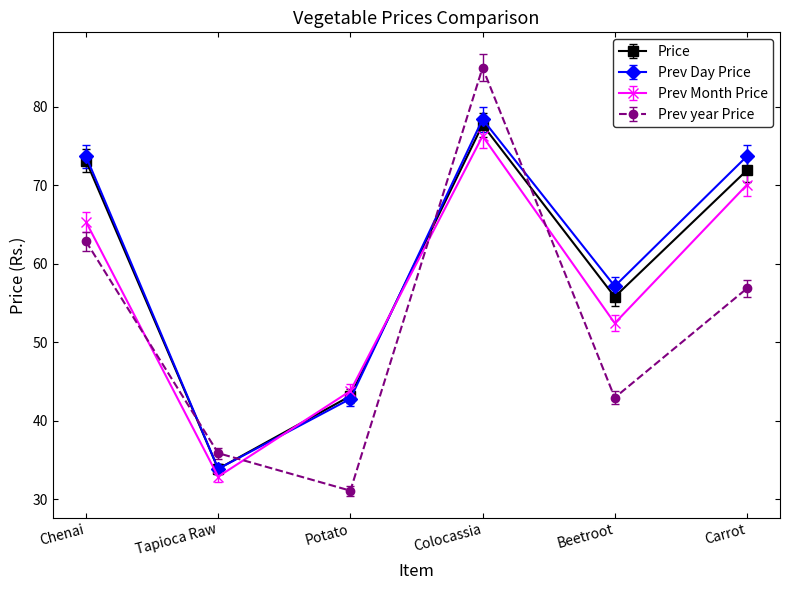

Which series changed the most between Tapioca Raw and Carrot?

Prev Day Price